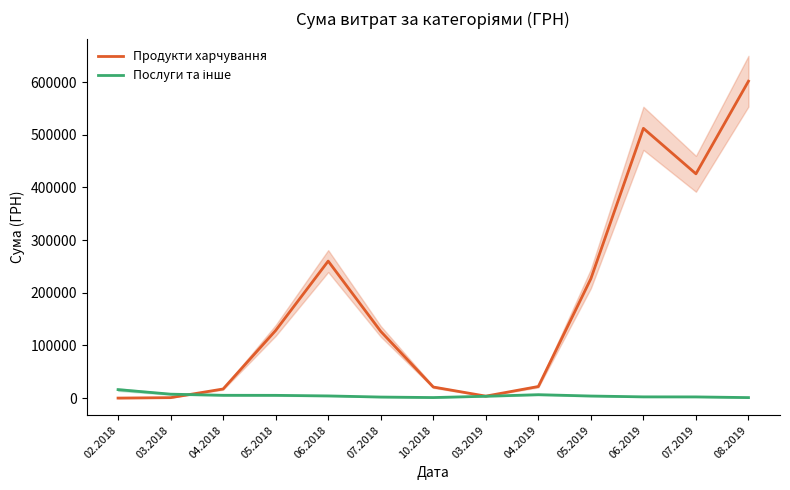

Where do Продукти харчування and Послуги та інше first cross each other?

03.2018 and 04.2018